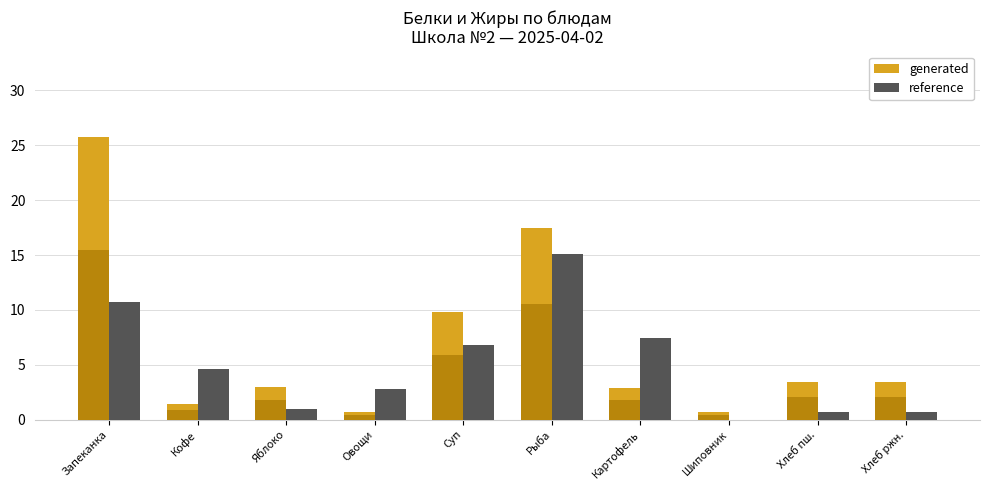

What is the lowest value of the generated series?

0.7